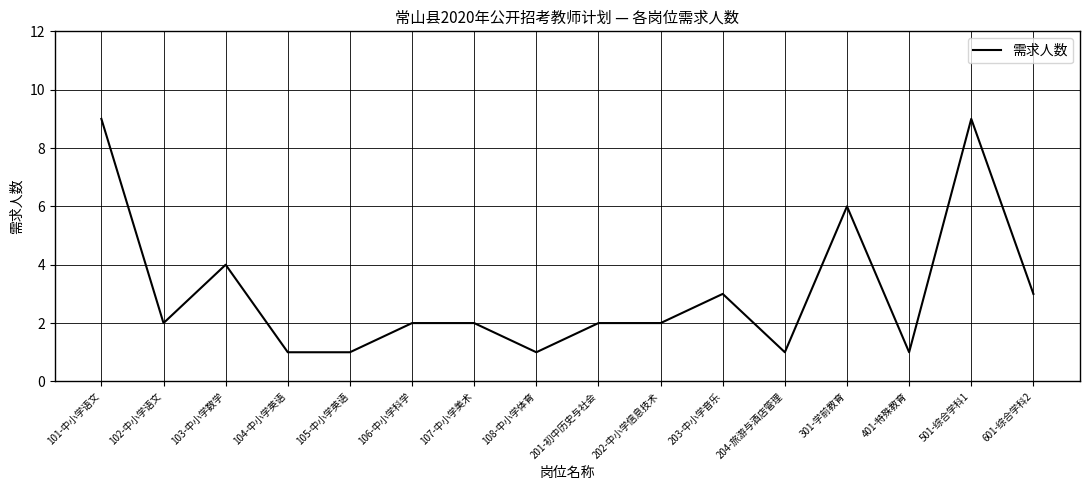

What is the sum of the values at 301-学前教育 and 201-初中历史与社会?

8